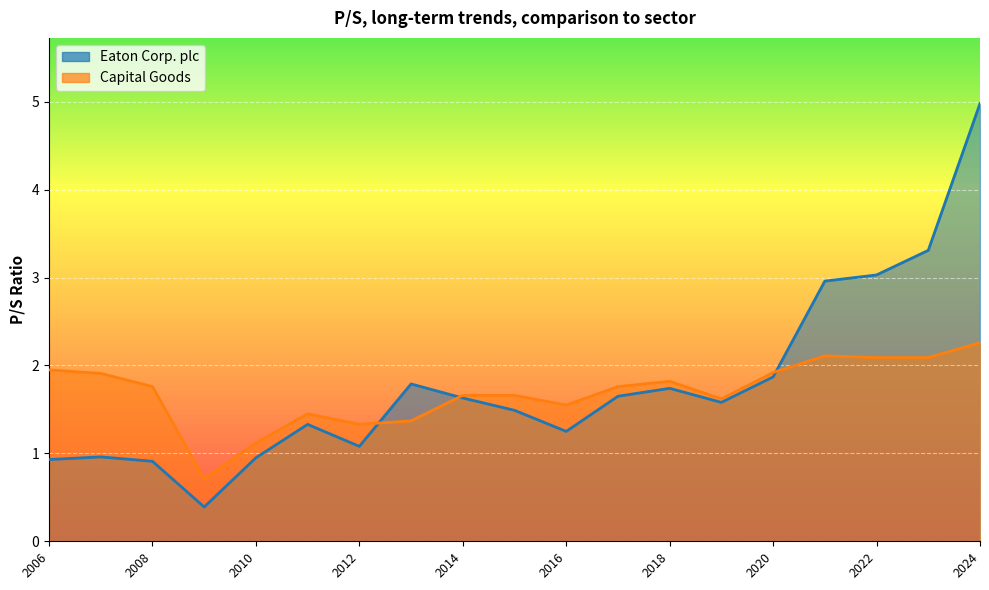

What is the lowest value of the Capital Goods series?

0.7